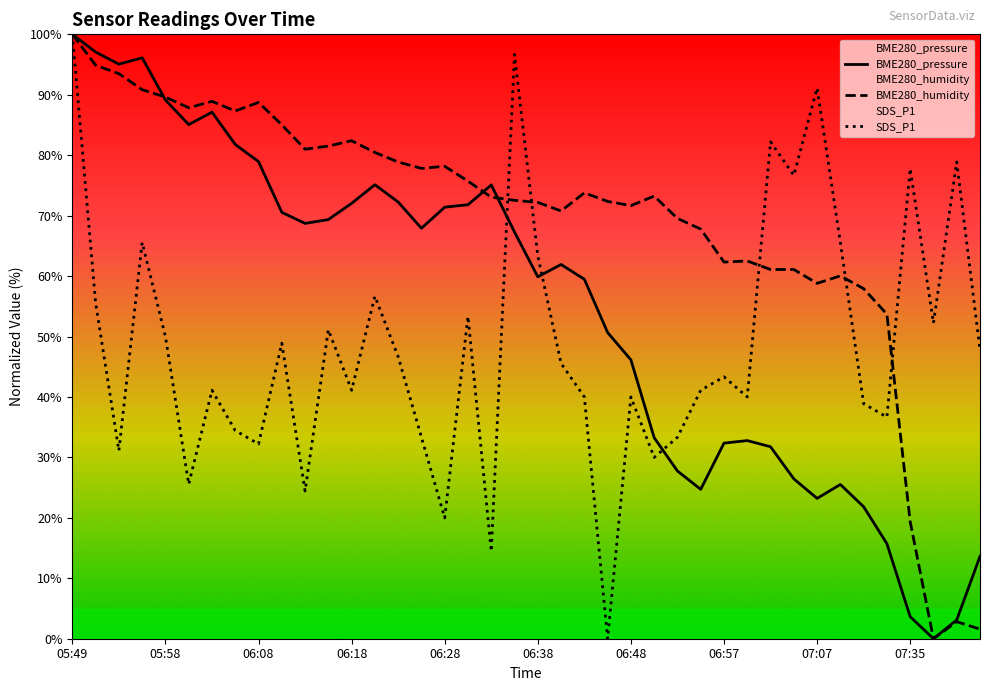

Between 05:56 and 06:48, which is larger?

05:56